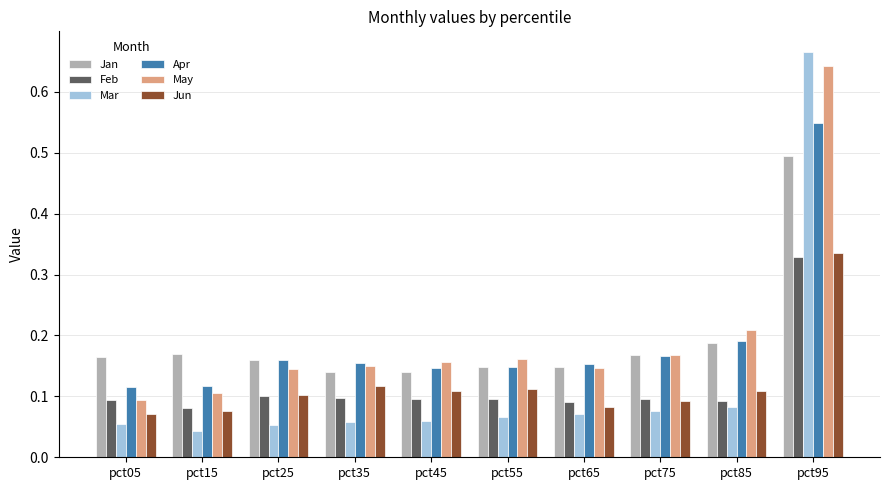

Which label corresponds to the largest value in the chart?

pct95